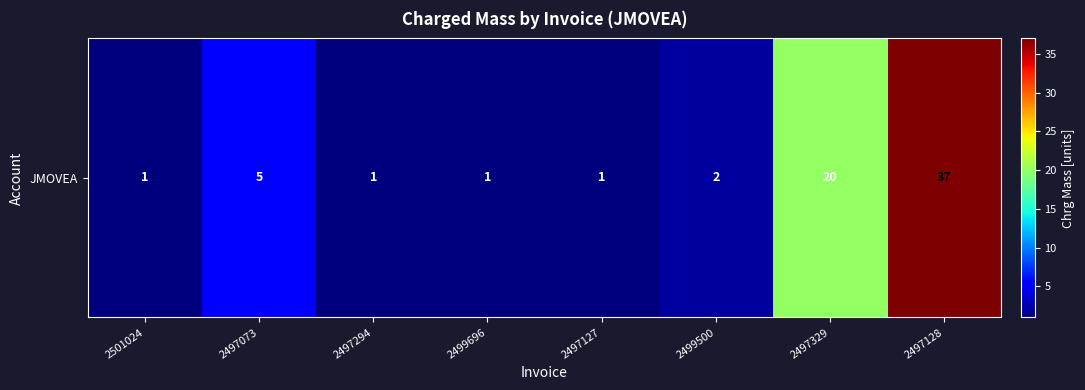

Which has a higher value, 2499696 or 2497294?

2499696